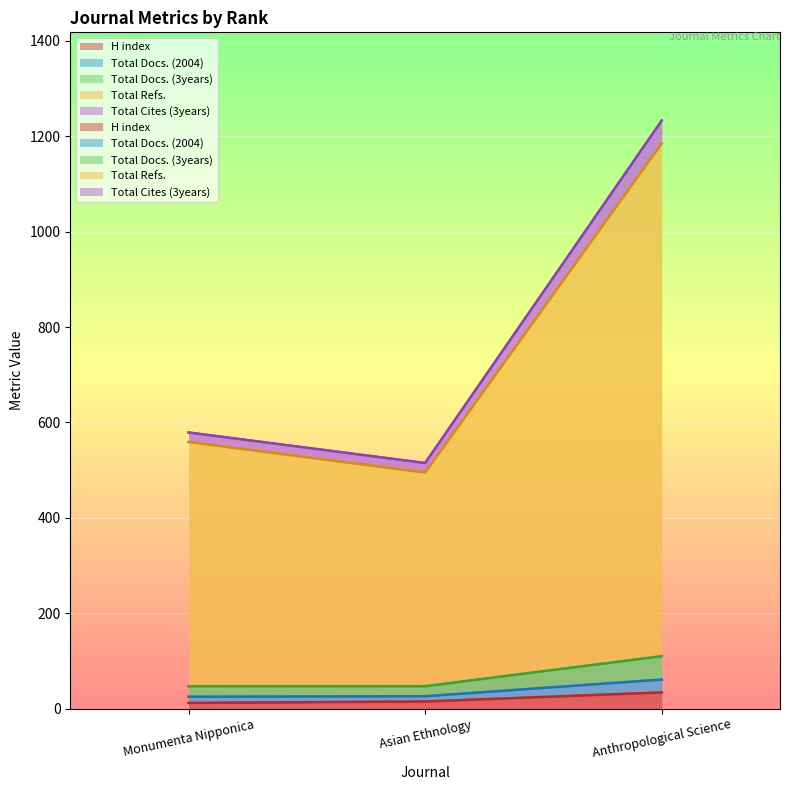

What is the label of the 2nd point from the right?

Asian Ethnology